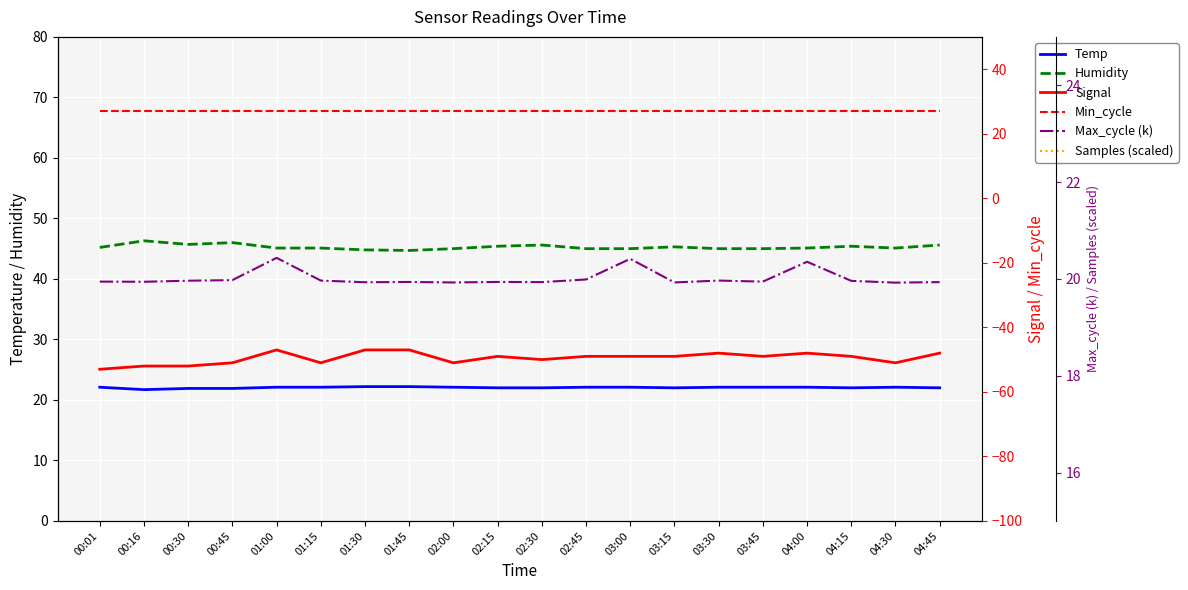

Rank the series at 04:30 from lowest to highest value.

Signal, Max_cycle (k), Temp, Min_cycle, Humidity, Samples (scaled)